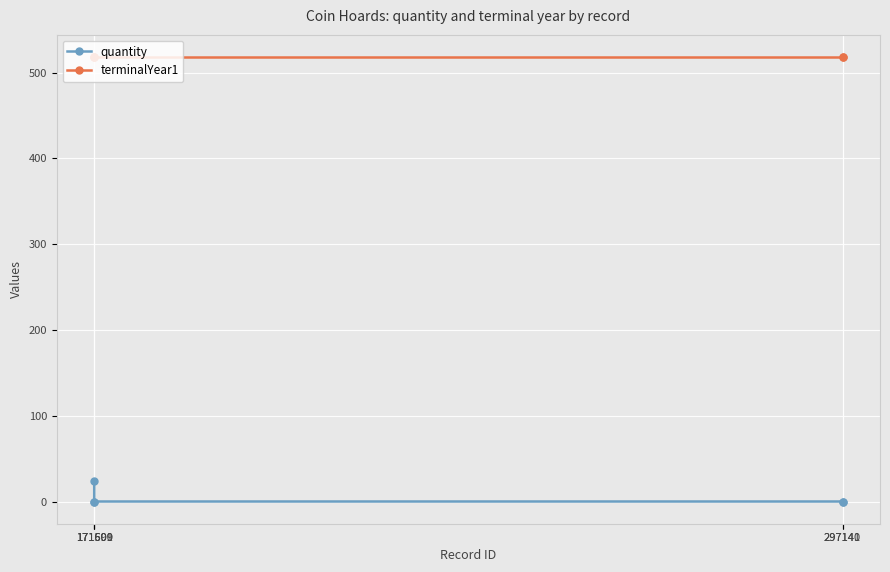

How many categories are shown in the chart?

5